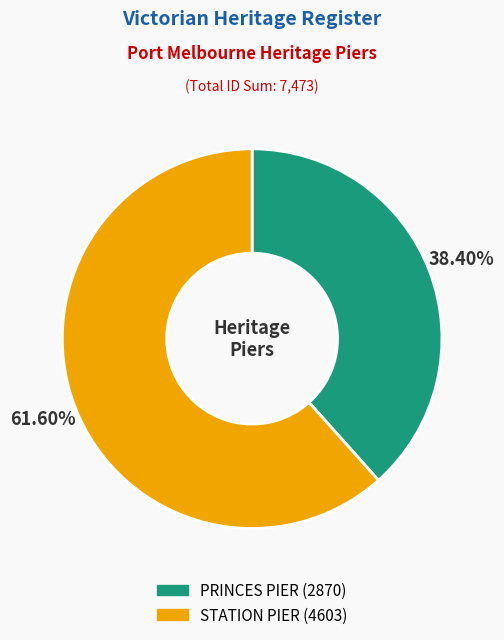

How many segments does this pie chart have?

2